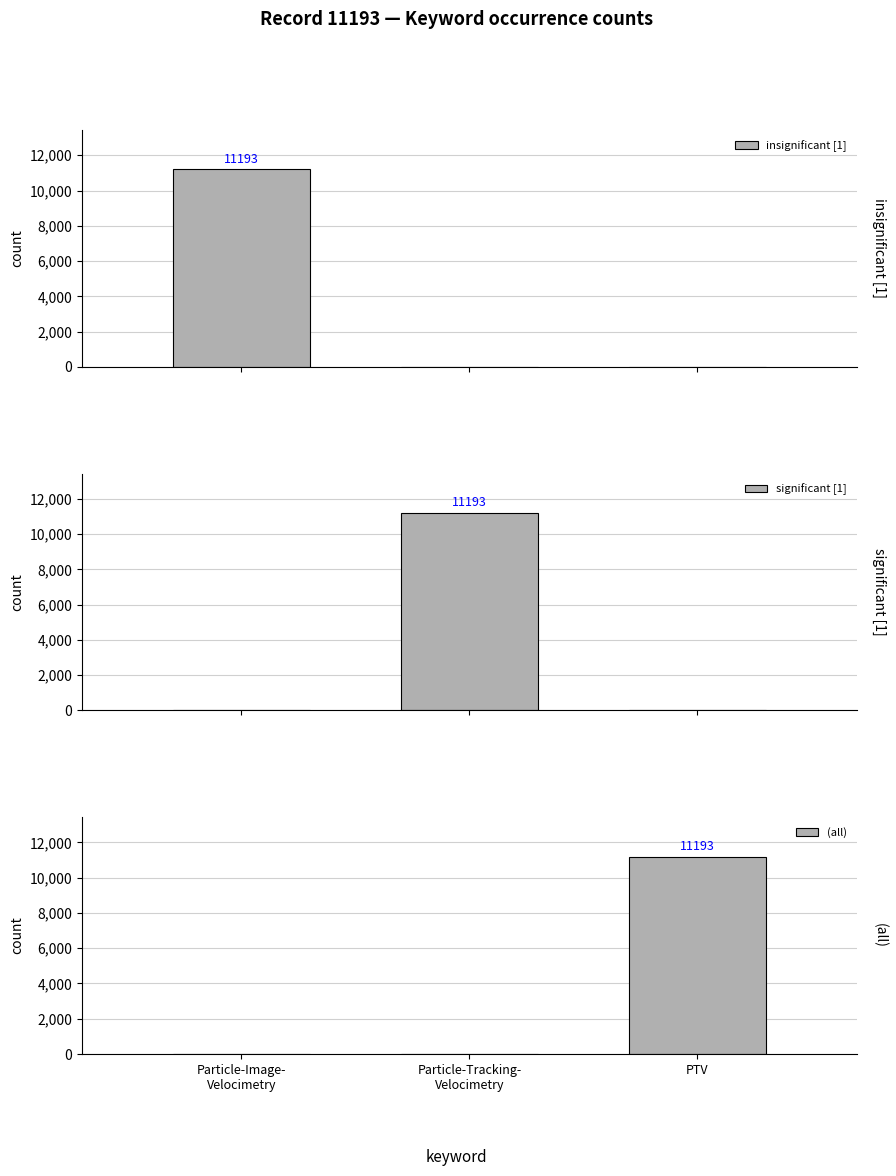

What is the average value of the insignificant [1] series?

3731